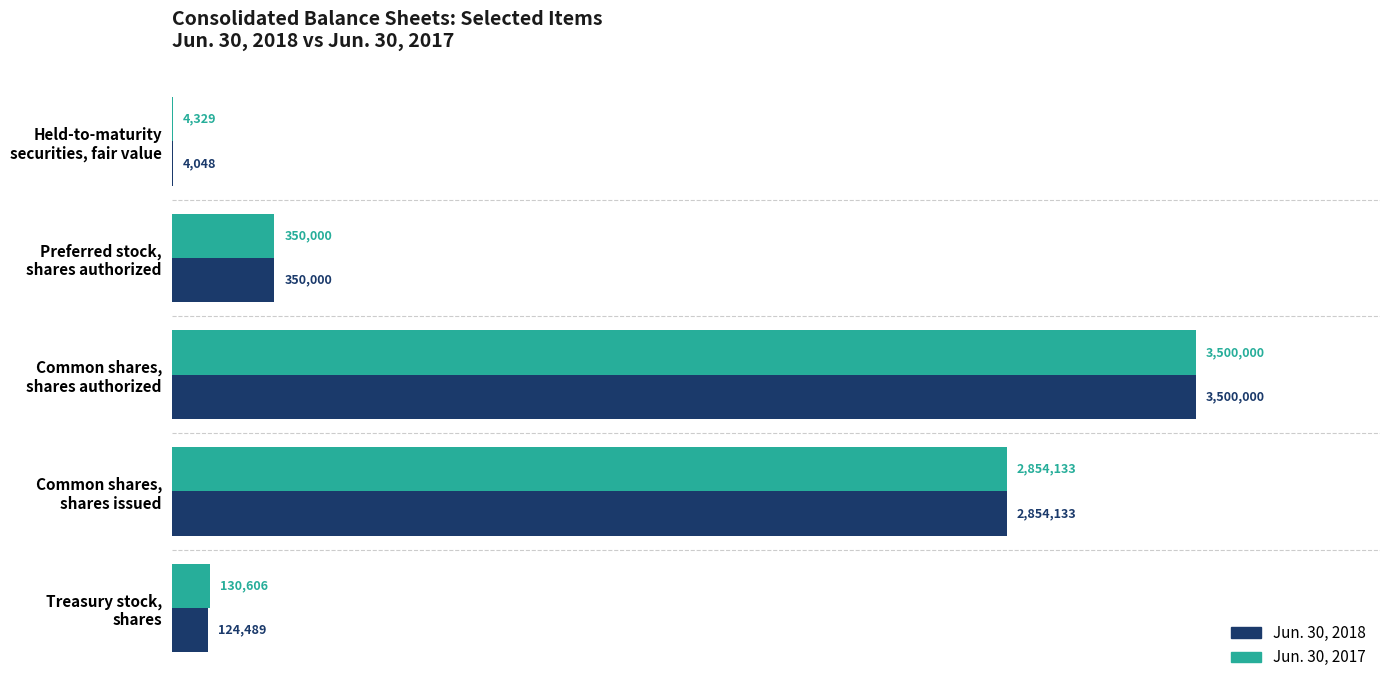

Which category has the highest value in the Jun. 30, 2018 series?

Common shares,
shares authorized